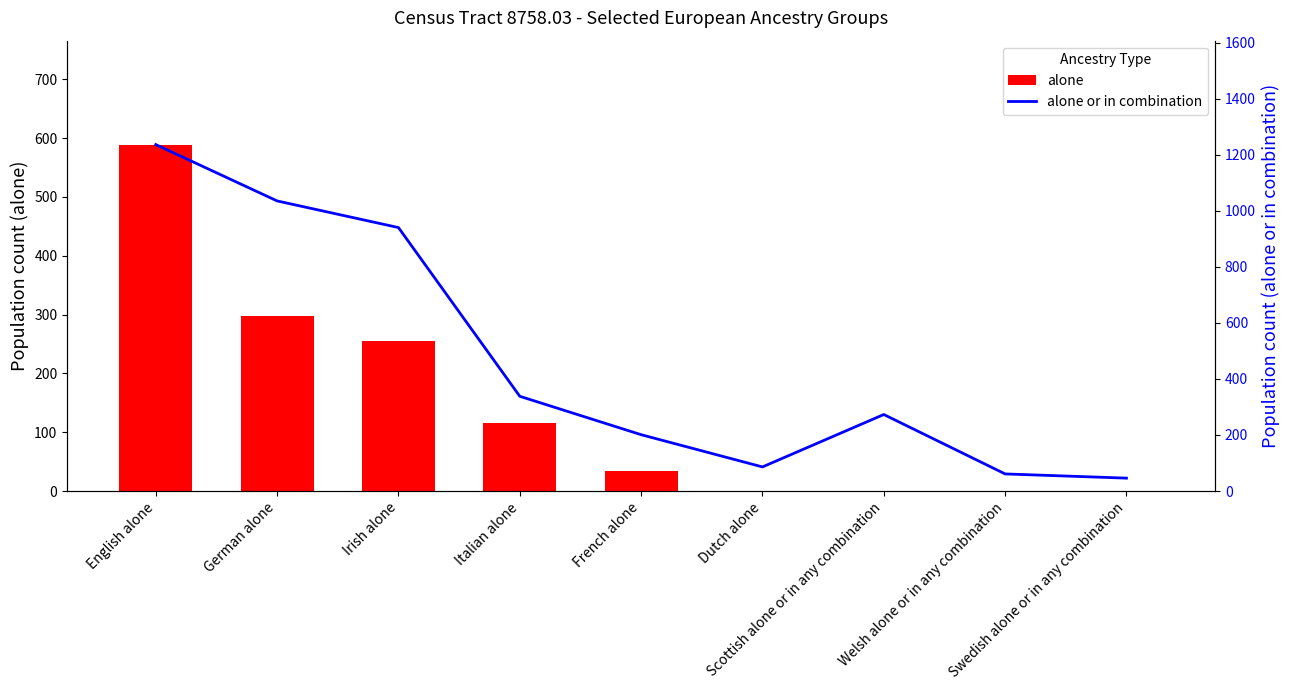

Is it true that alone or in combination equals 137 at Dutch alone?

False